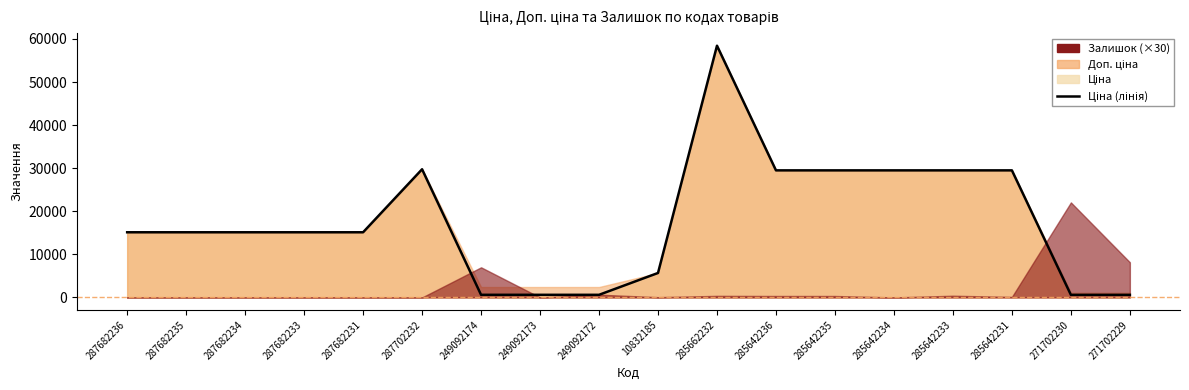

Reading left to right, list all the values displayed in this chart.

287682236=15120.0	287682235=15120.0	287682234=15120.0	287682233=15120.0	287682231=15120.0	287702232=29747.2	249092174=603.7	249092173=603.7	249092172=603.7	10832185=5673.8	285662232=58426.5	285642236=29491.5	285642235=29491.5	285642234=29491.5	285642233=29491.5	285642231=29491.5	271702230=589.9	271702229=589.9